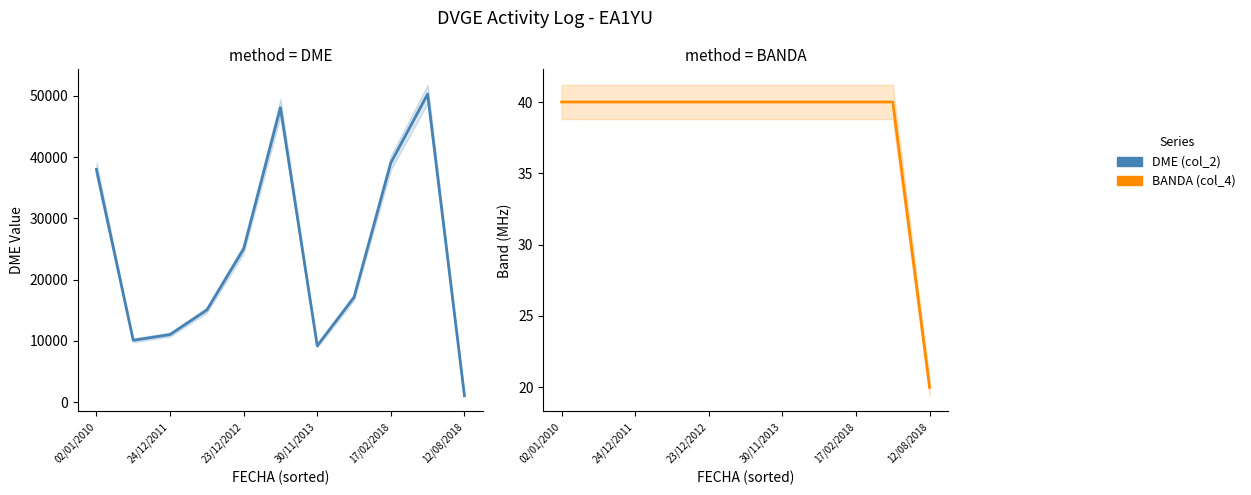

True or false: DME (col_2) has more than 2 points higher than both neighbors.

False